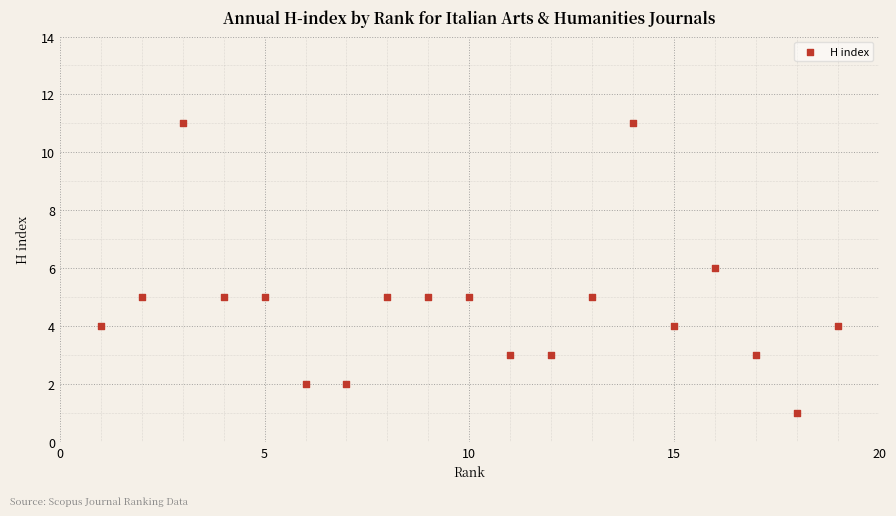

What is the range of Y values (max minus min)?

10